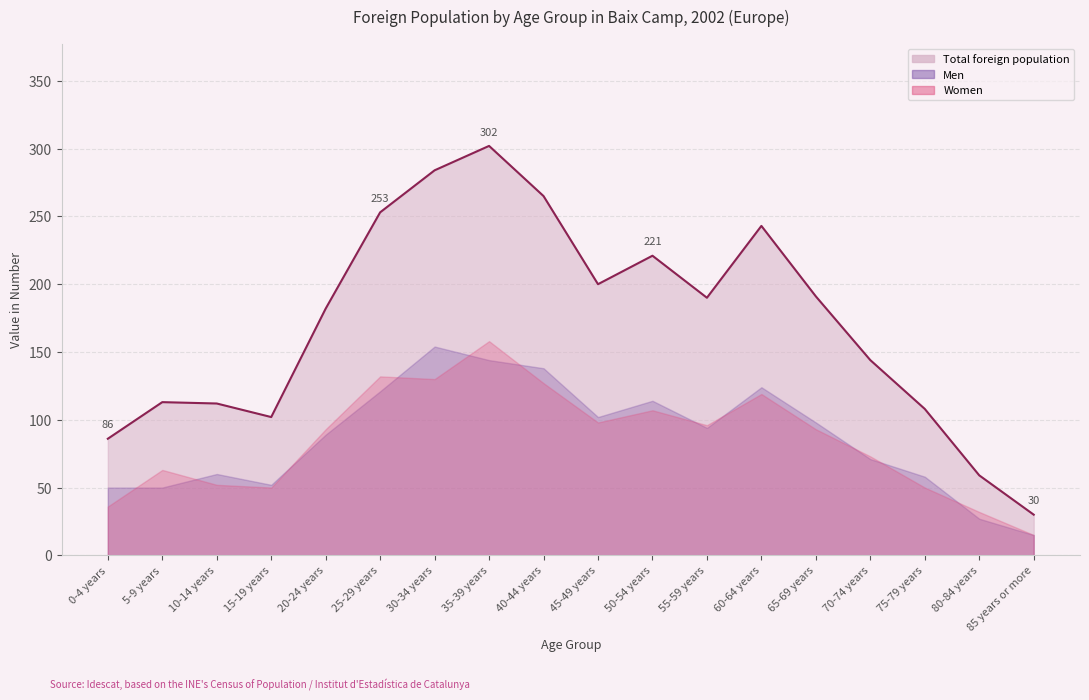

Where does the Men series first go above 94?

25-29 years